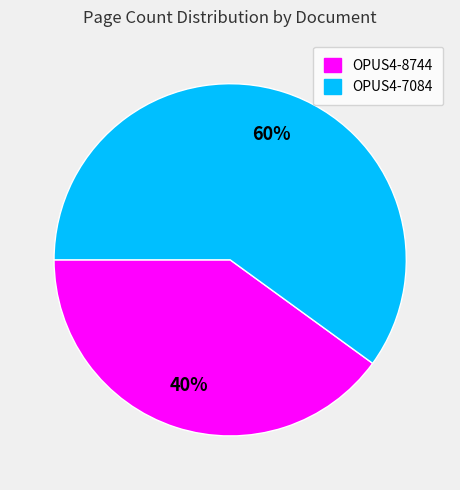

Which has a higher value, OPUS4-8744 or OPUS4-7084?

OPUS4-7084